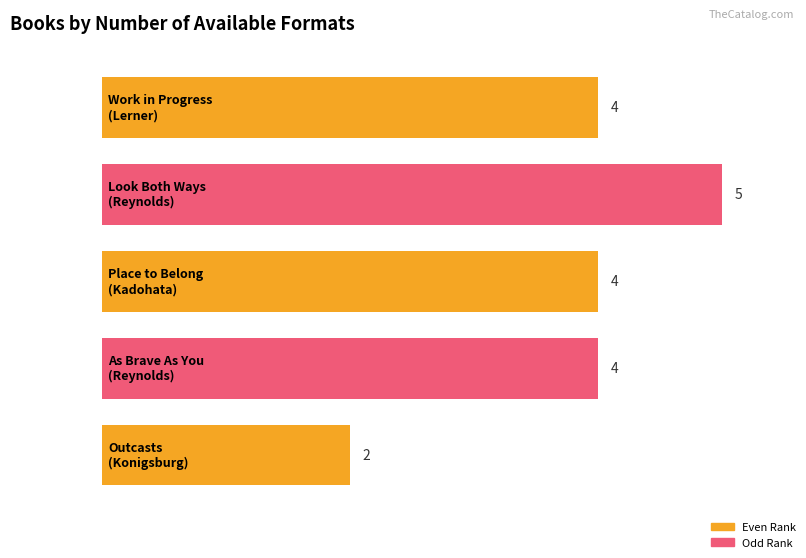

Count the values in the range 4 to 5.

4